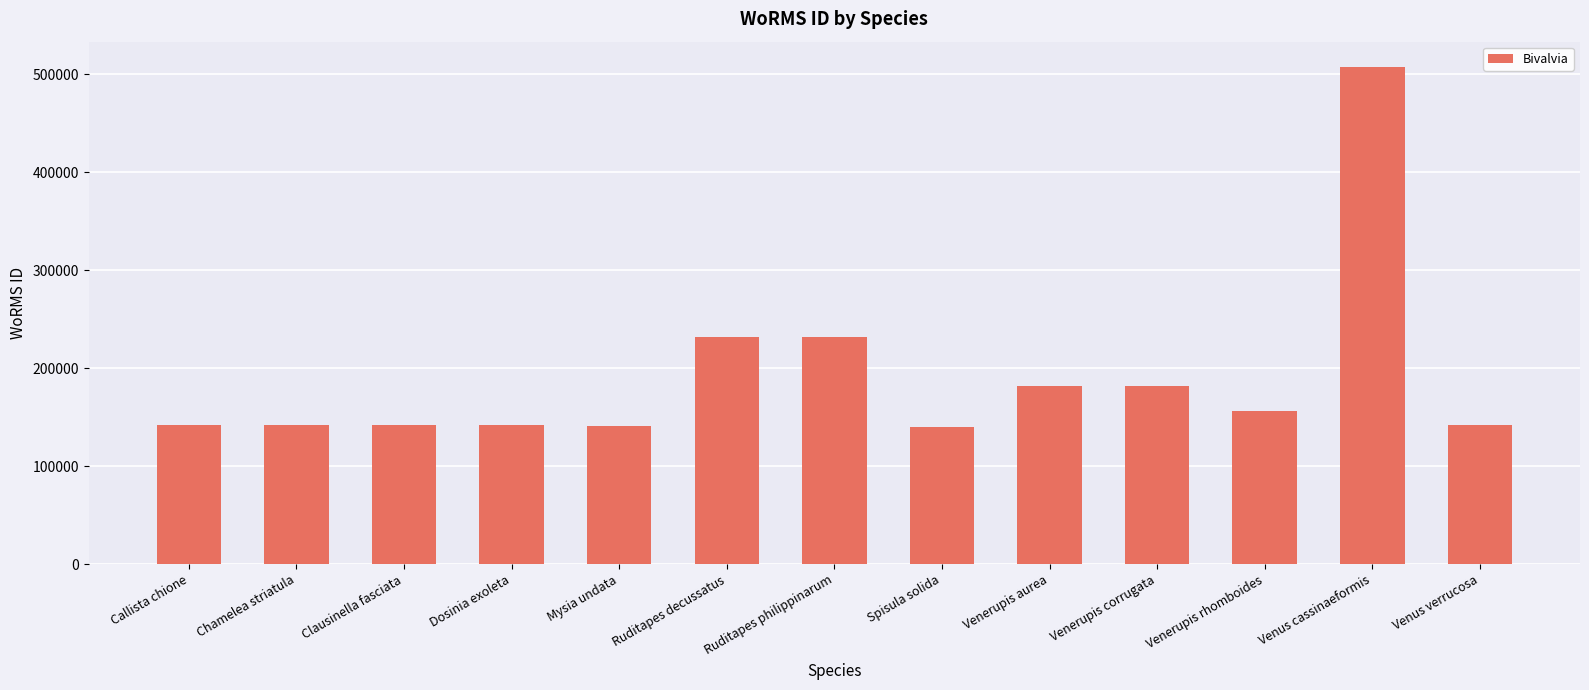

Is it true that the value at Callista chione is 33008?

False